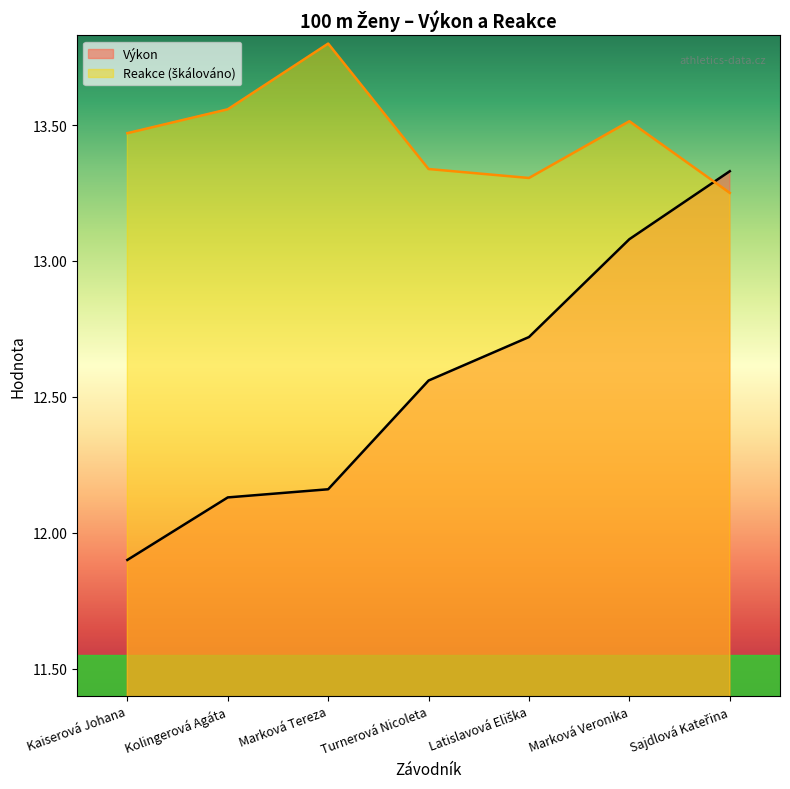

Which series has the largest range (max minus min)?

Výkon